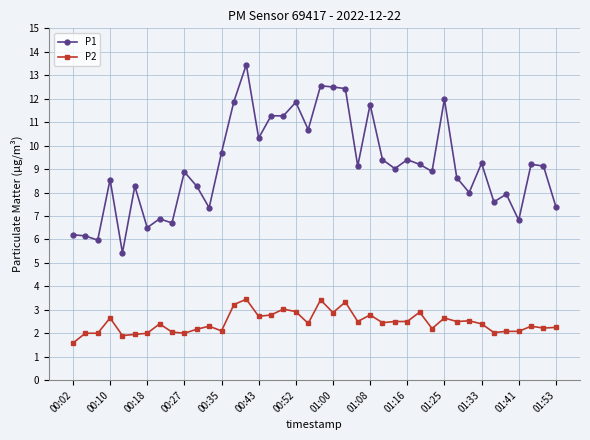

What is the value of the P2 point at the 27th from the left?

2.5